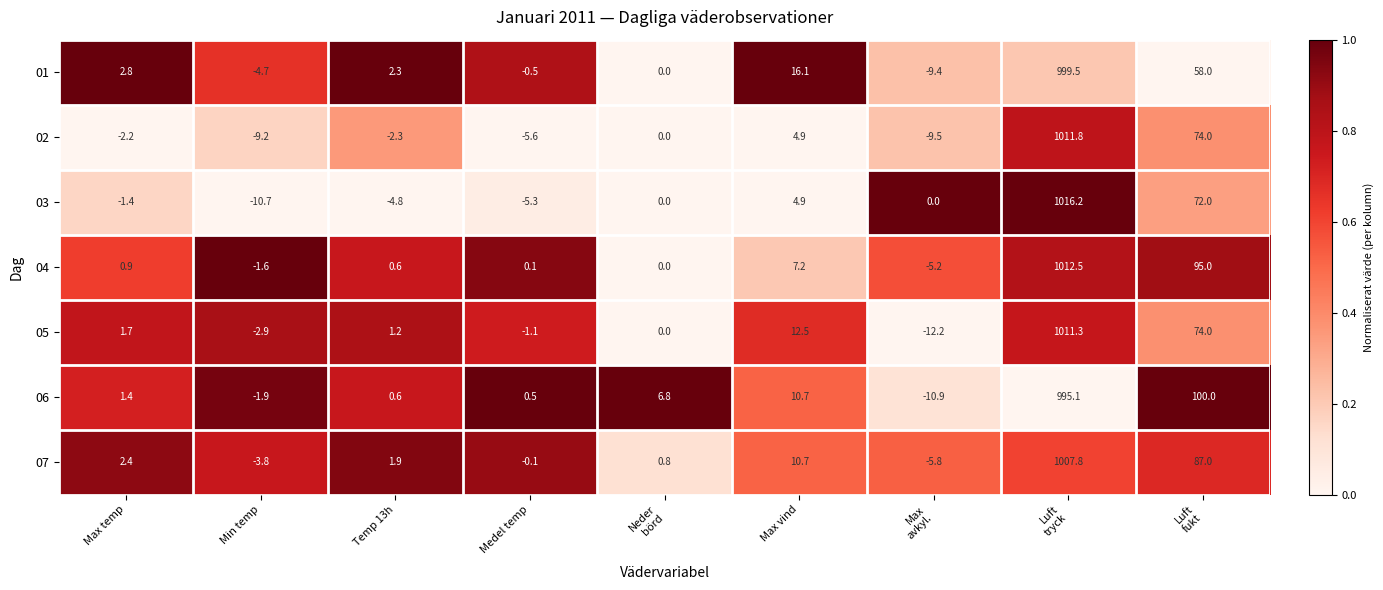

Rank the series by their maximum value, from highest to lowest.

03, 04, 02, 05, 07, 01, 06